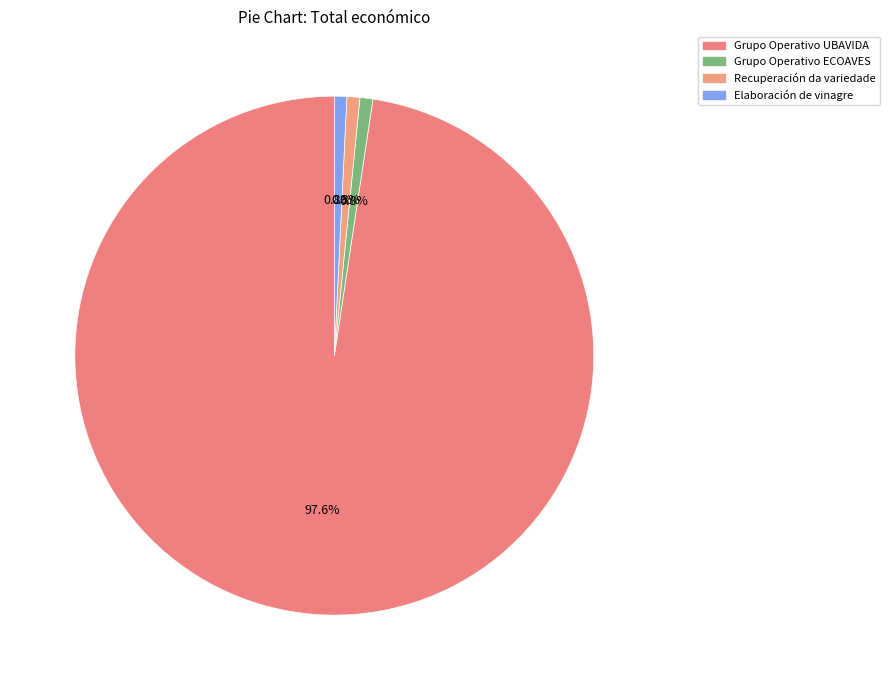

Which slice is the smallest?

Elaboración de vinagre